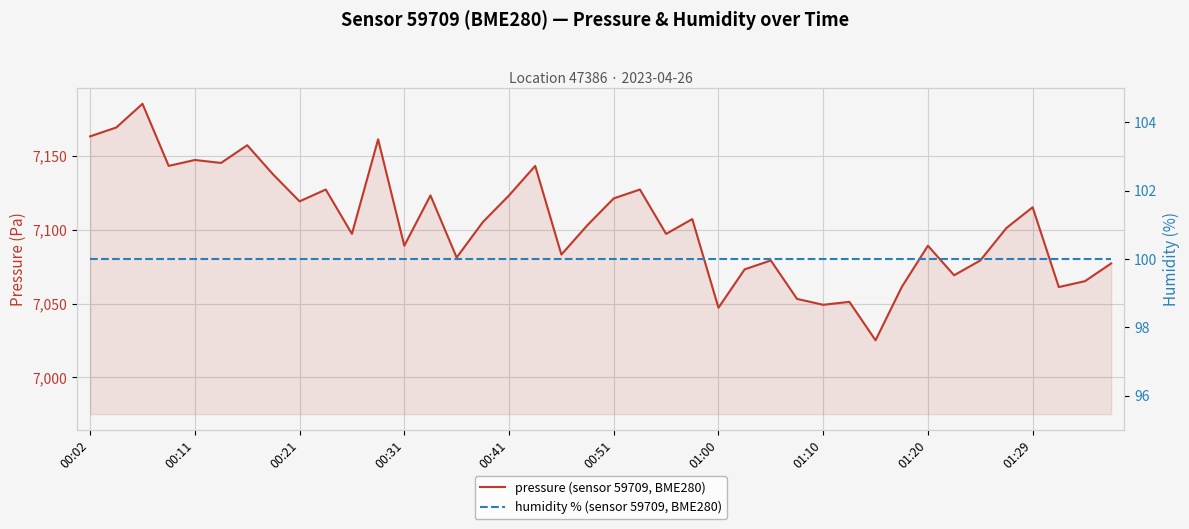

Where is humidity % (sensor 59709, BME280) nearest to the value 100?

00:02